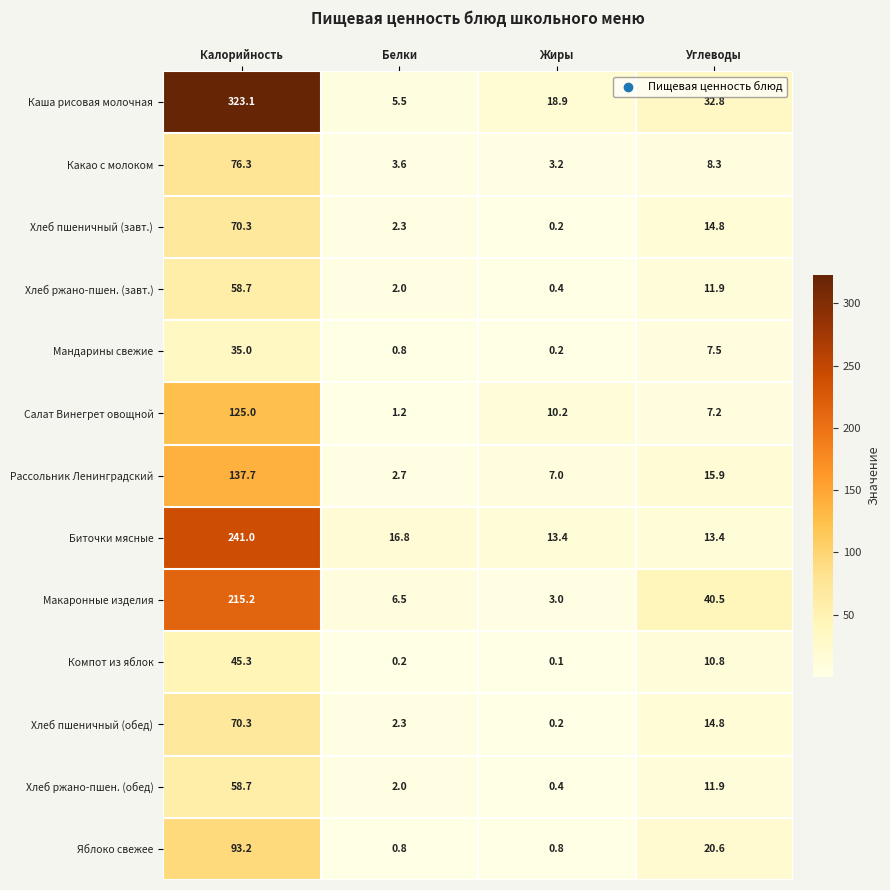

True or false: Компот из яблок has a value of 45.3 at Калорийность.

True